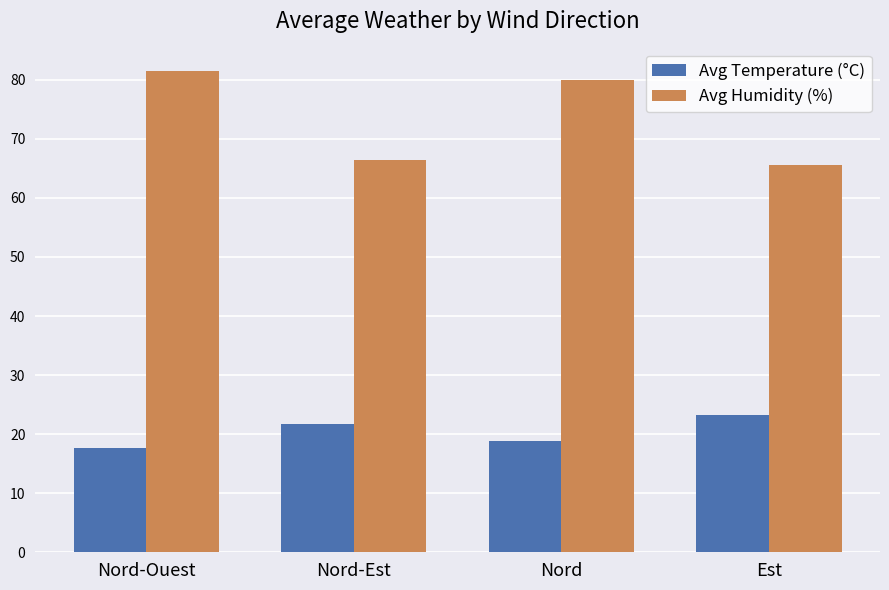

Reading left to right, transcribe all the data shown in this chart.

Avg Temperature (°C): 17.7	21.8	18.8	23.2
Avg Humidity (%): 81.4	66.4	80.0	65.6